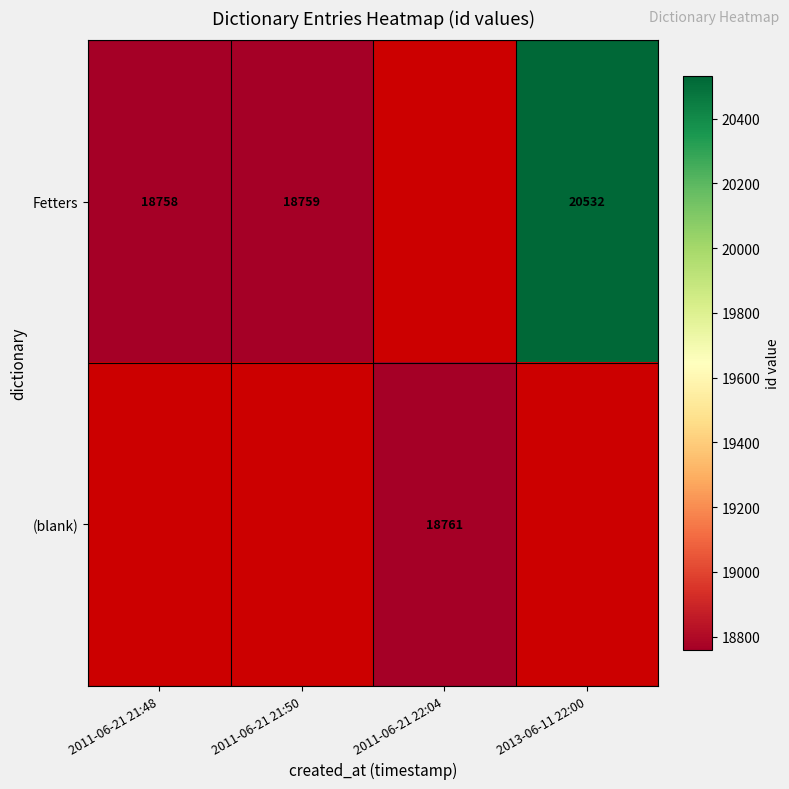

The Fetters series shows 18759 at 2011-06-21 21:50. True or false?

True